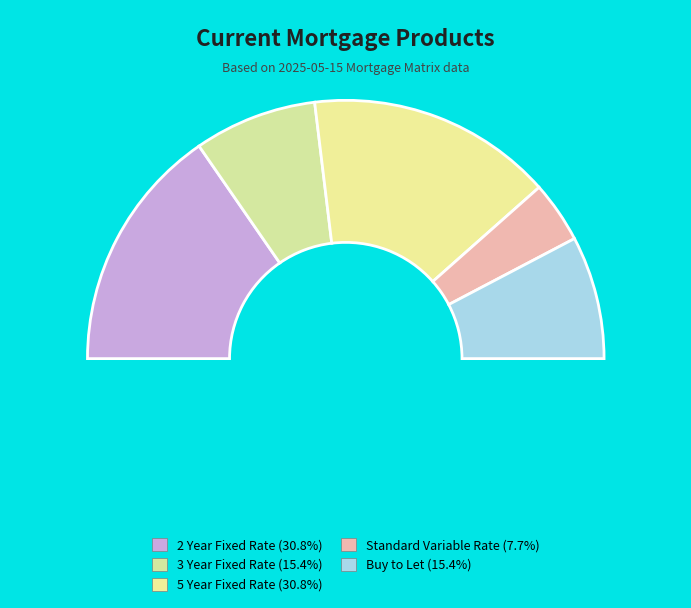

Is the sum of 2 Year Fixed Rate and 3 Year Fixed Rate greater than half?

No